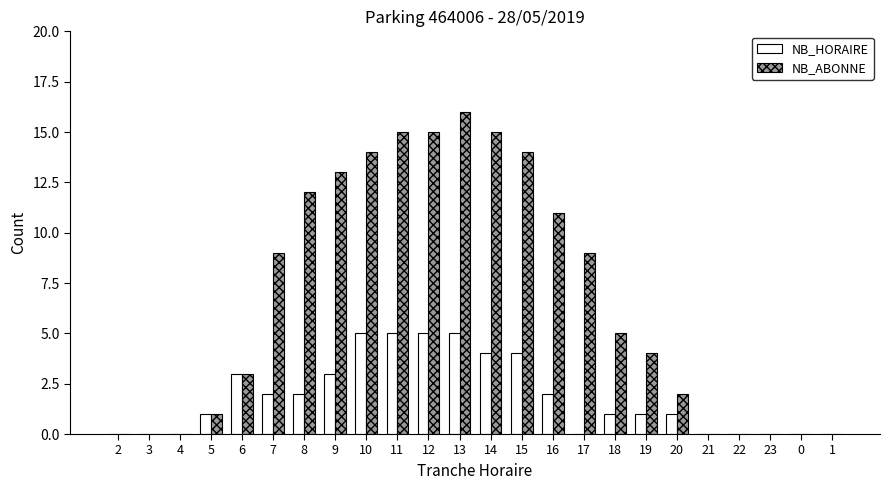

The NB_HORAIRE series shows 0 at 0. True or false?

True